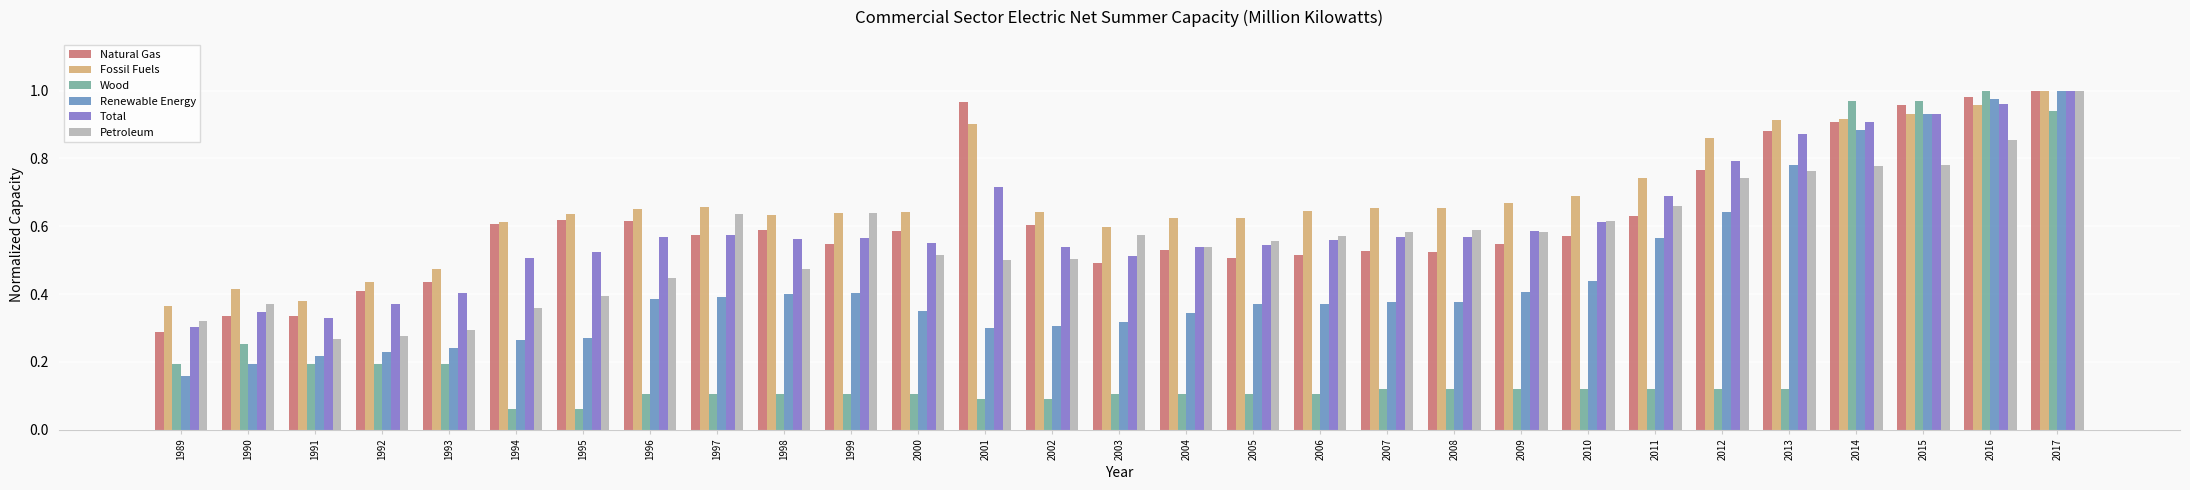

Is it true that Total equals 0.3 at 1997?

False